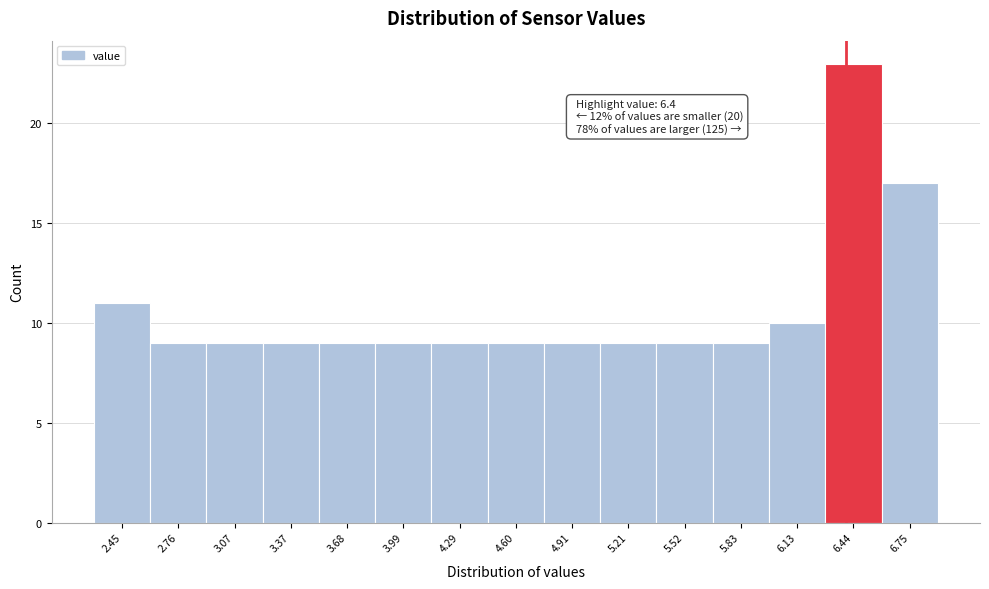

Over which range of the x-axis is the bar tallest?

6.30 to 6.60